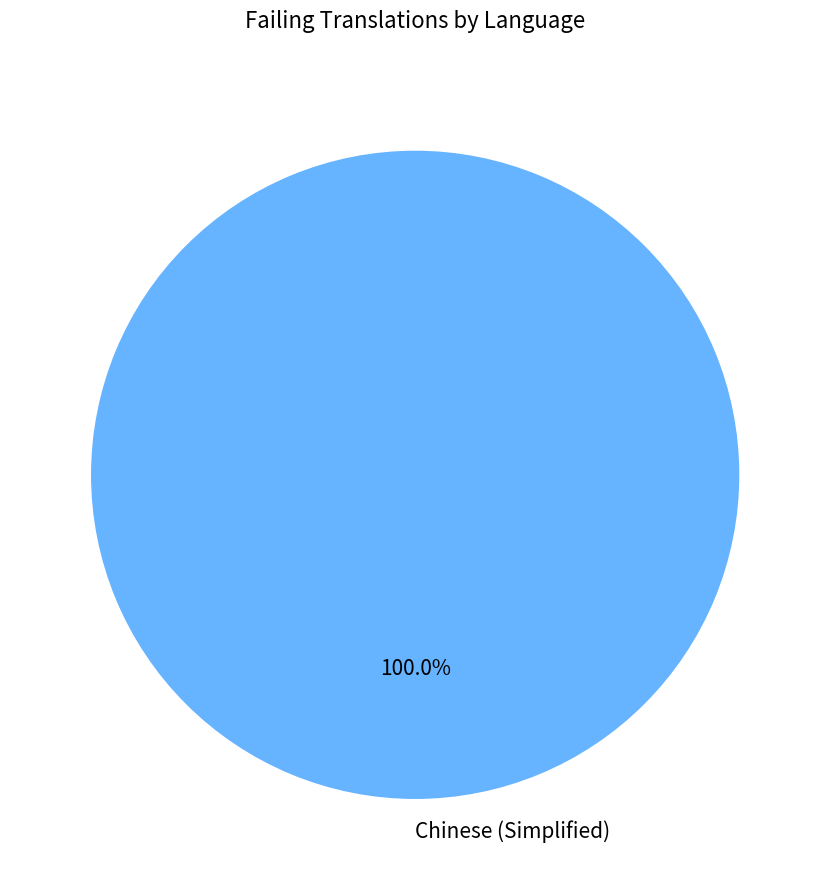

Rank the categories by value from highest to lowest.

Chinese (Simplified)